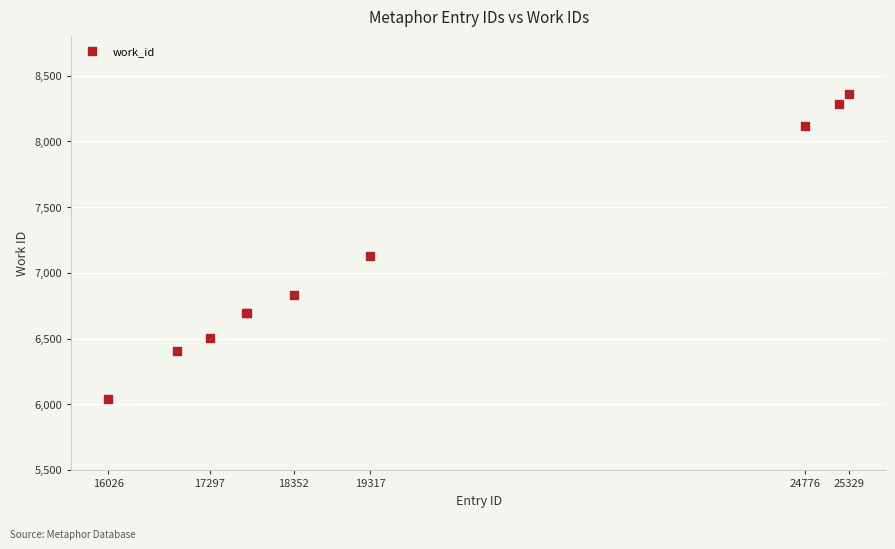

What Y value in the scatter plot is closest to 7202?

7126